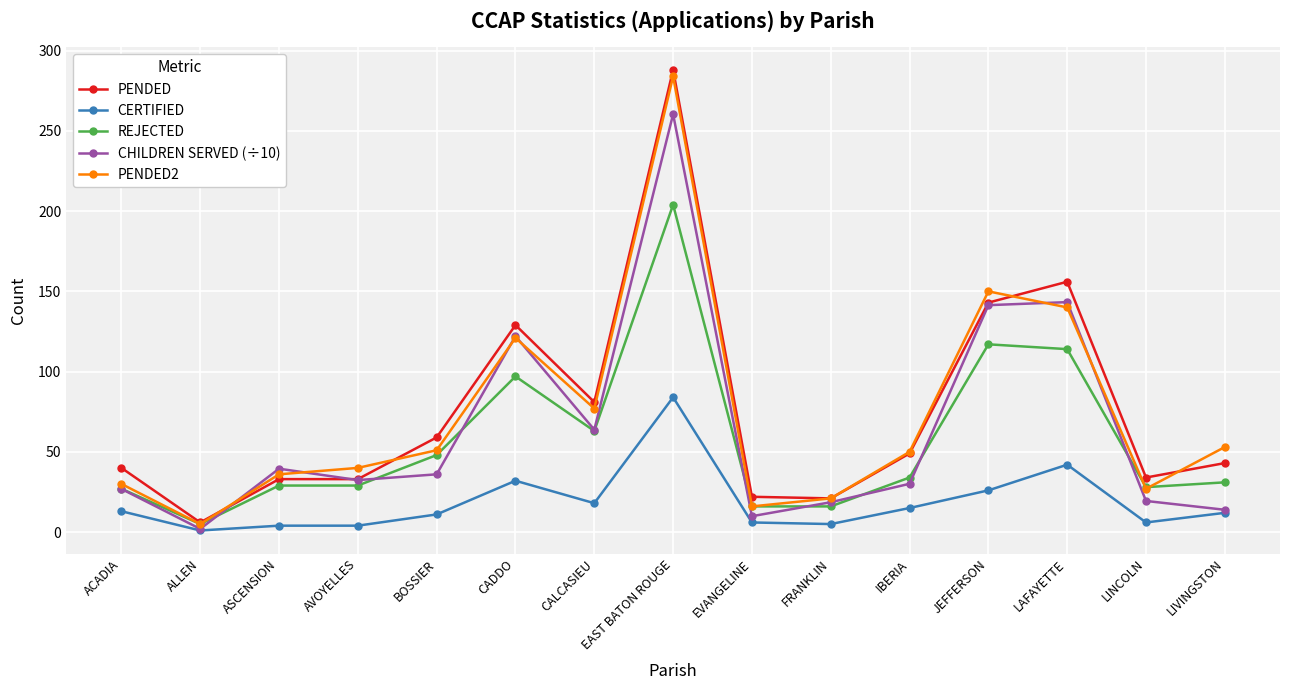

Is the value of REJECTED at ALLEN greater than the value of PENDED2 at BOSSIER?

No